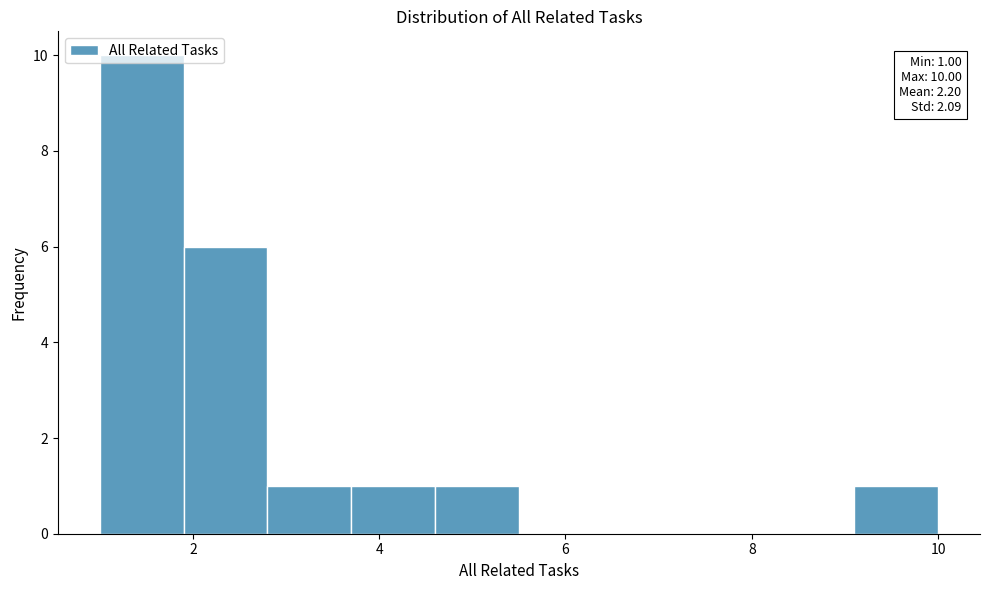

Over which range of the x-axis is the bar tallest?

1.0 to 1.9